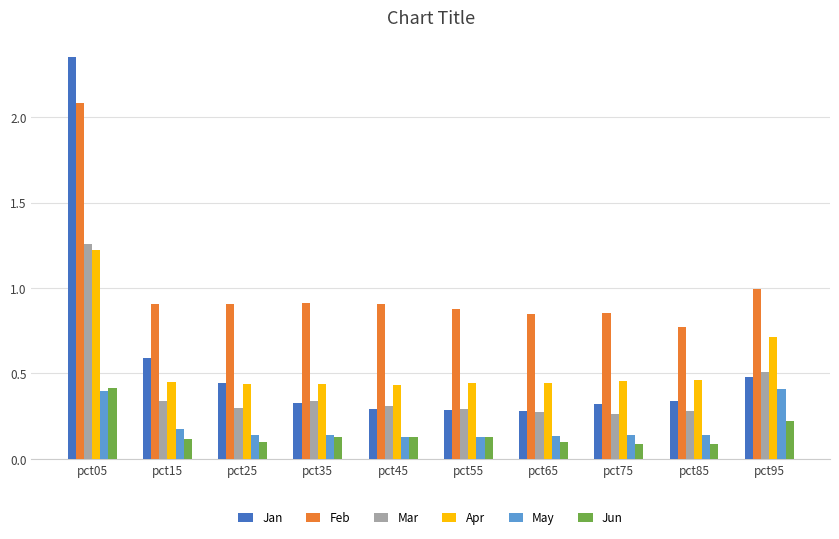

The Apr series shows 0.8 at pct15. True or false?

False